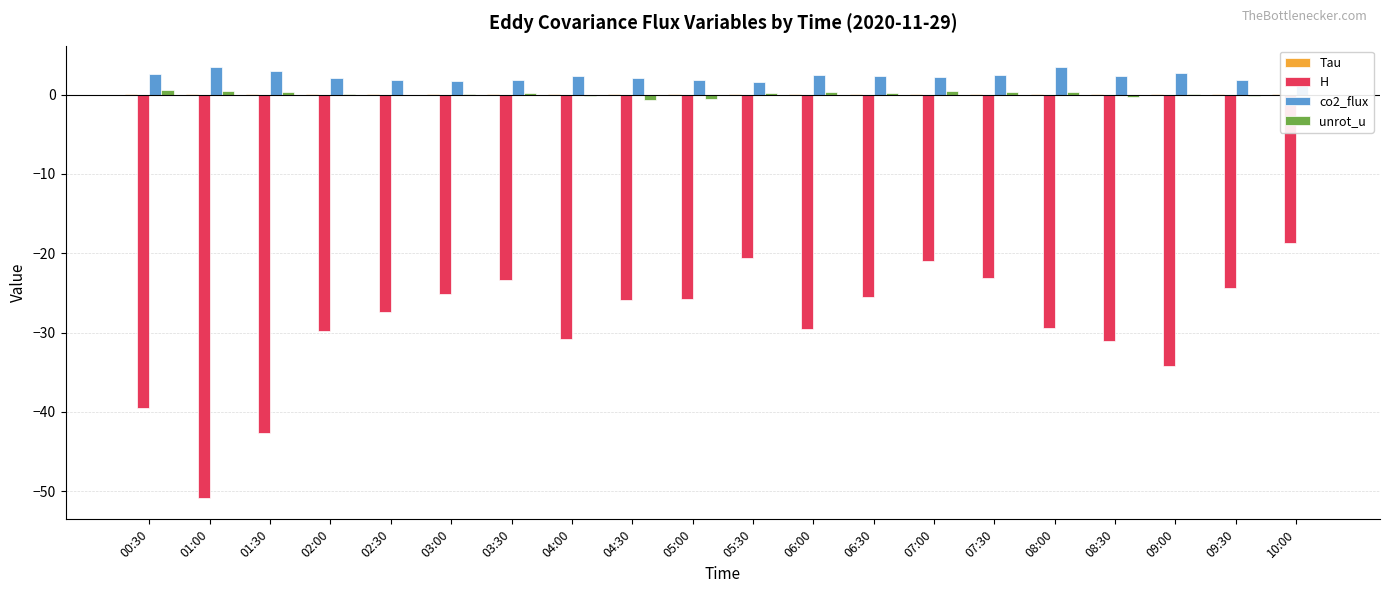

Which category has the highest value in the H series?

10:00